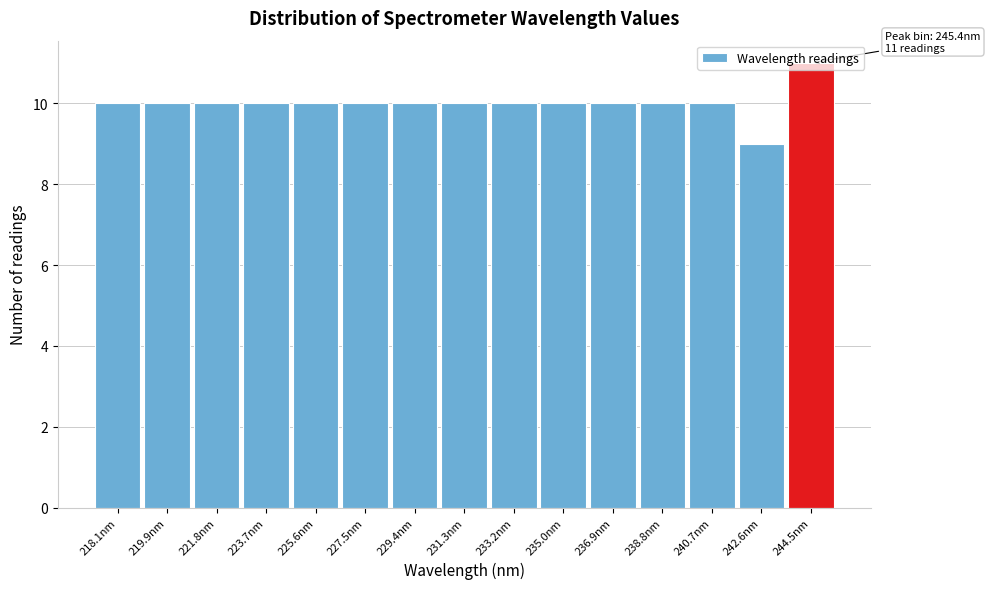

True or false: the data shows 3 at 236.9nm.

False